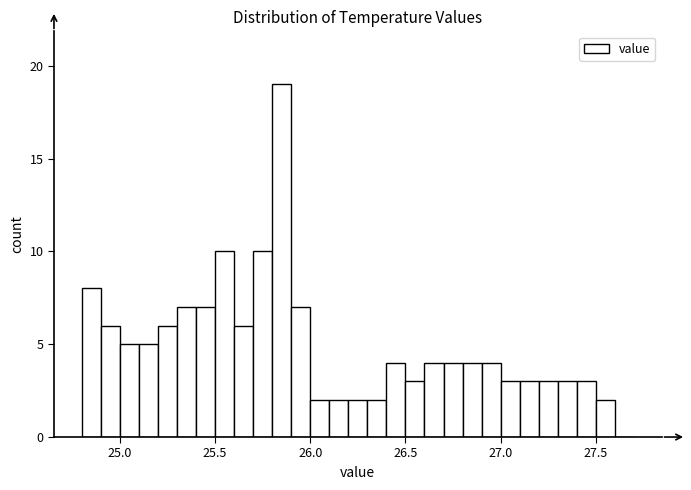

Read against the x-axis, roughly where is the centre of the tallest bar?

25.85